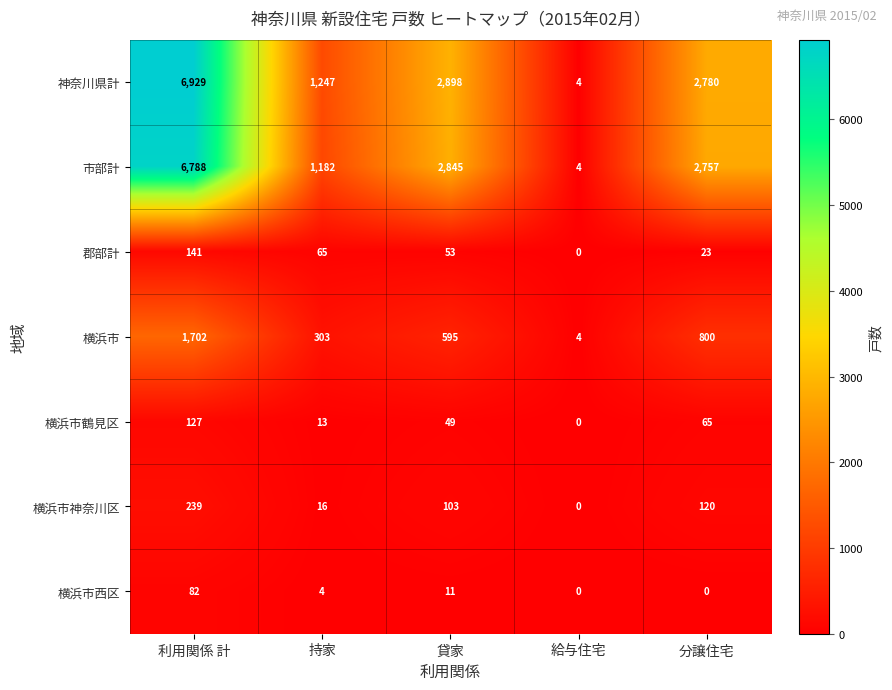

How many values in 横浜市神奈川区 are above zero?

4